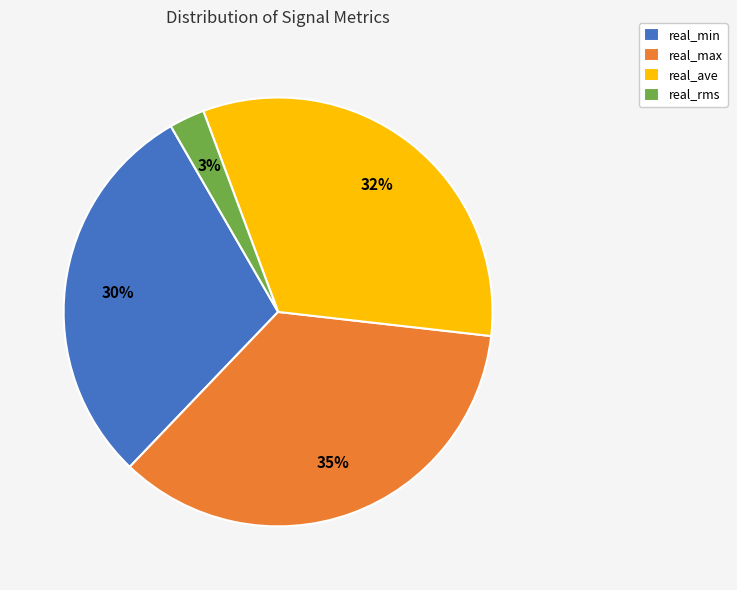

What percentage is the real_max slice, to the nearest percent?

35%